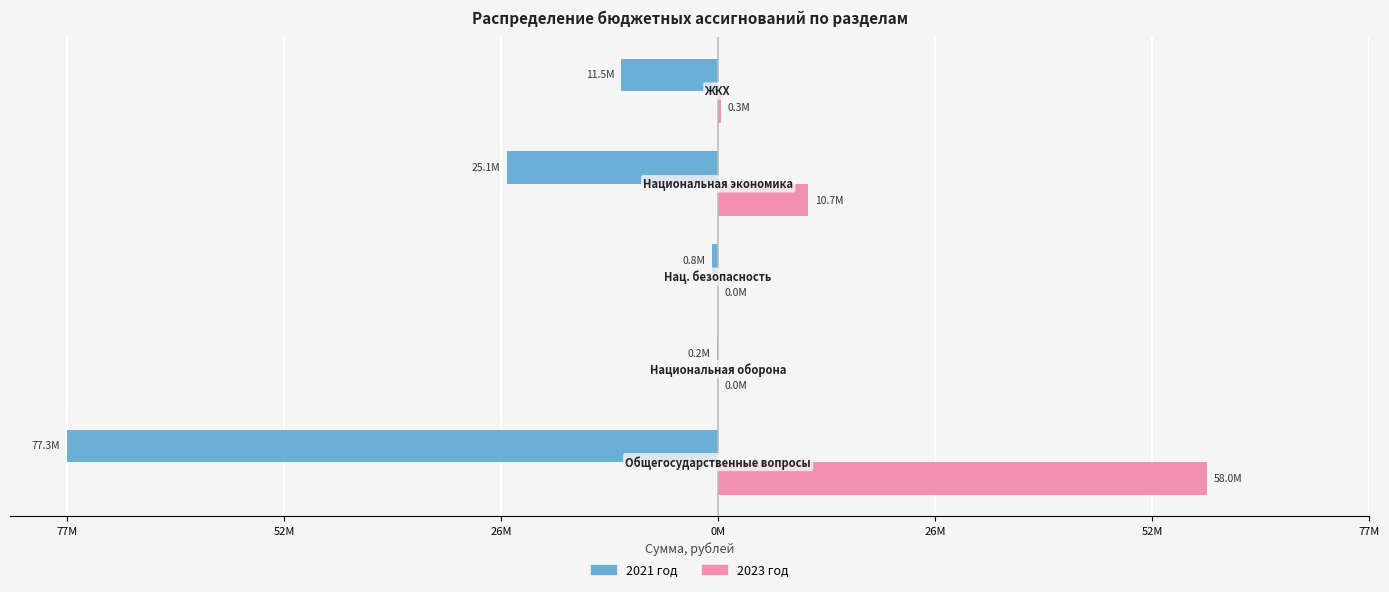

What are all the series names shown in the legend?

2021 год, 2023 год